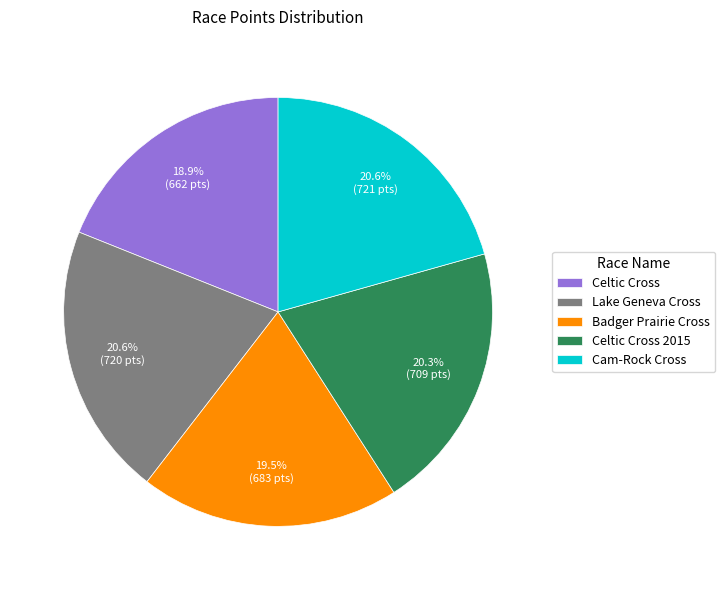

Which slice is the smallest?

Celtic Cross